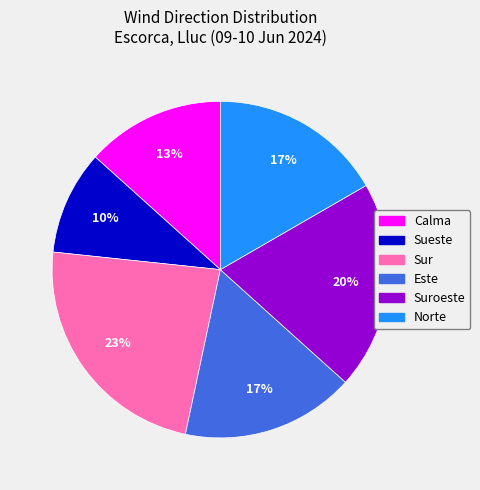

Is there any slice that represents more than half of the pie?

No